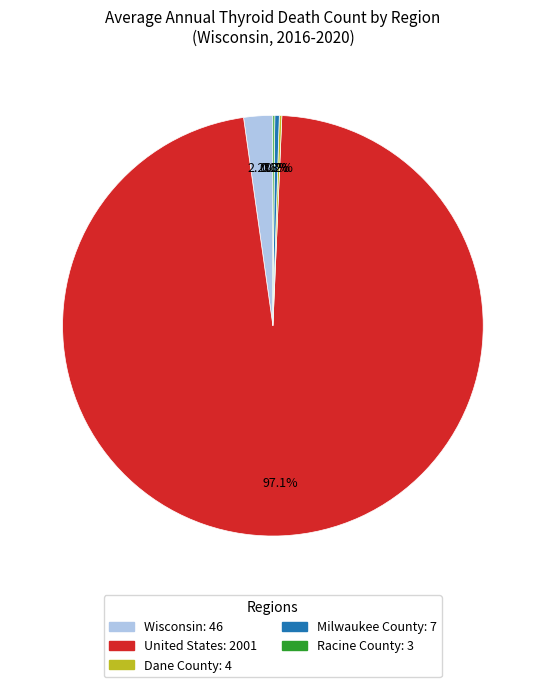

Does any single category account for the majority?

Yes